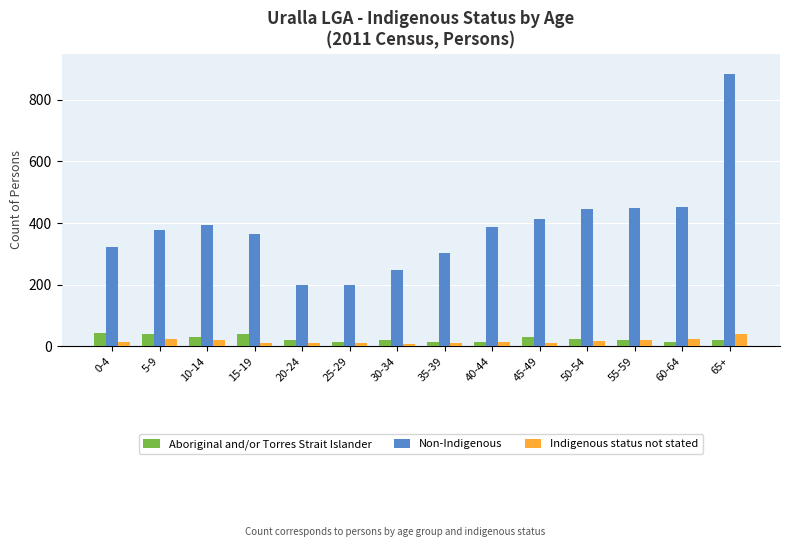

What is the spread (max minus min) of values at 30-34?

238